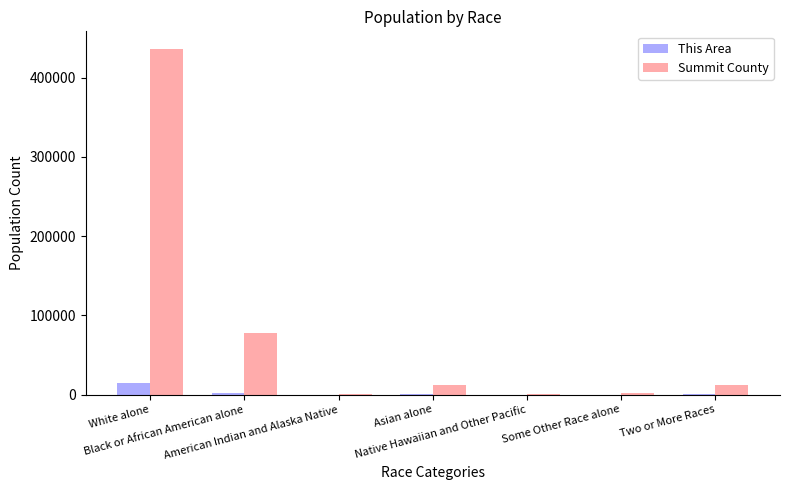

What is the sum of all Summit County values?

541781